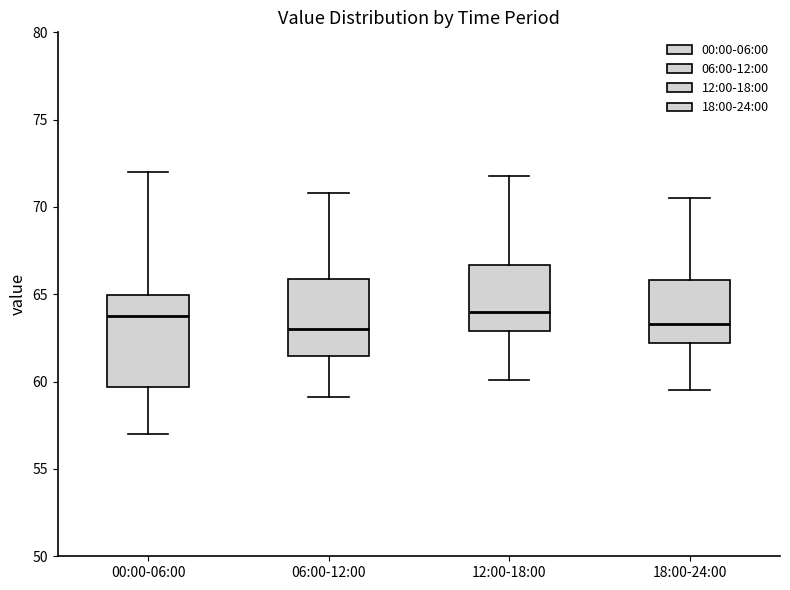

Reading left to right, read every box against the y-axis: the position of its median line, the range the box covers, and the ends of its whiskers. The values are not printed on the chart, so give them approximately, as read against the axis.

00:00-06:00: median 64.0, box 59.5 to 65.0, whiskers 57.0 to 72.0
06:00-12:00: median 63.0, box 61.5 to 66.0, whiskers 59.0 to 71.0
12:00-18:00: median 64.0, box 63.0 to 66.5, whiskers 60.0 to 72.0
18:00-24:00: median 63.5, box 62.0 to 66.0, whiskers 59.5 to 70.5